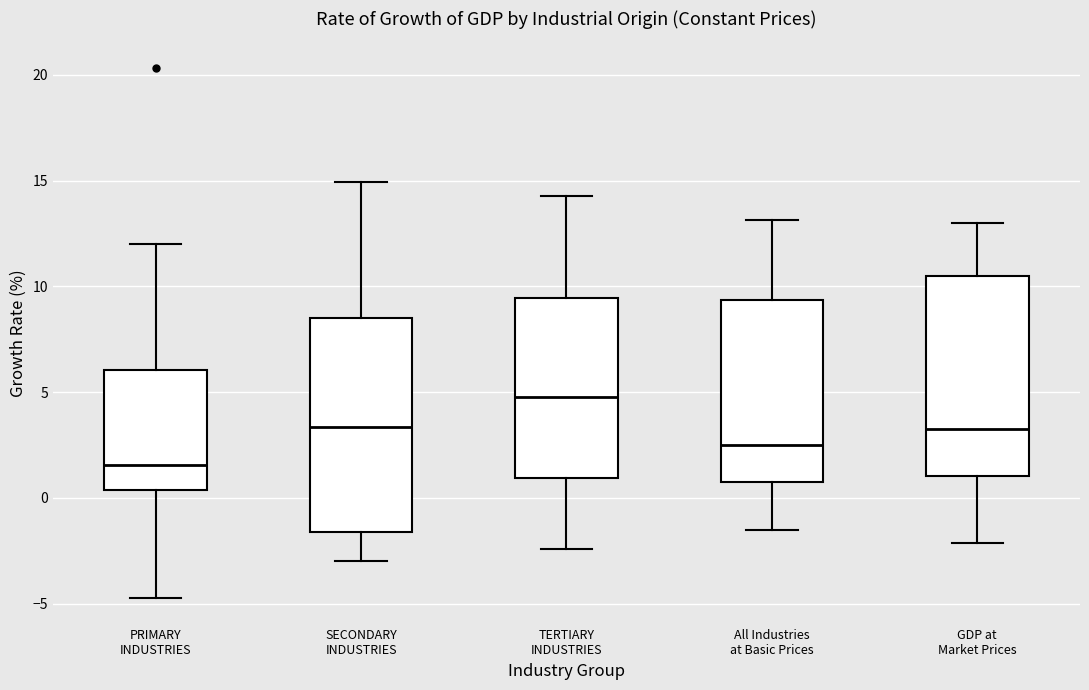

Which box's median line is the highest?

TERTIARY INDUSTRIES